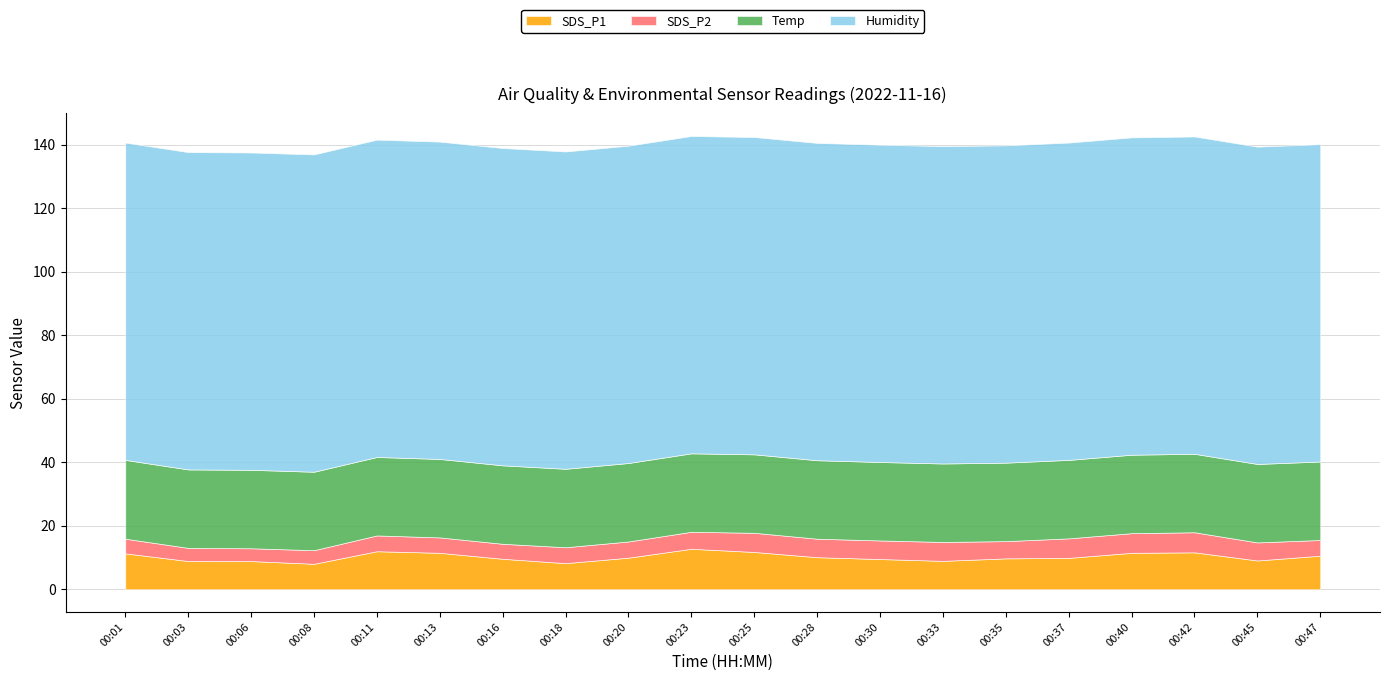

What is the difference between the highest and lowest values at 00:37?

93.8